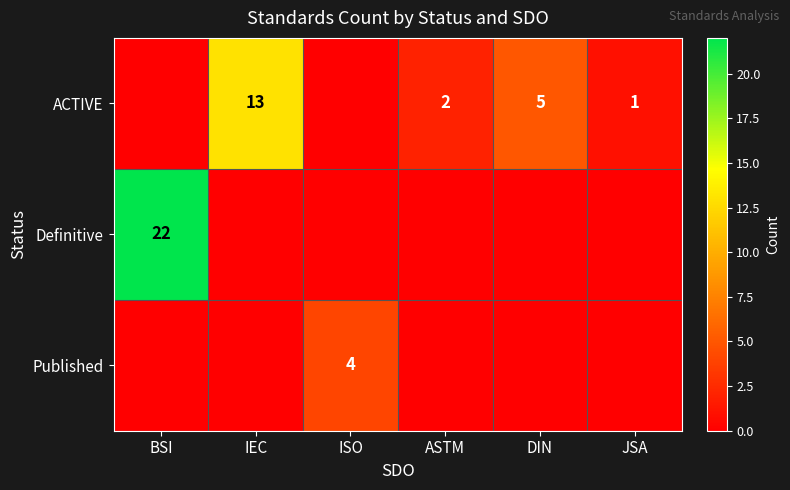

What is the greatest value displayed?

22